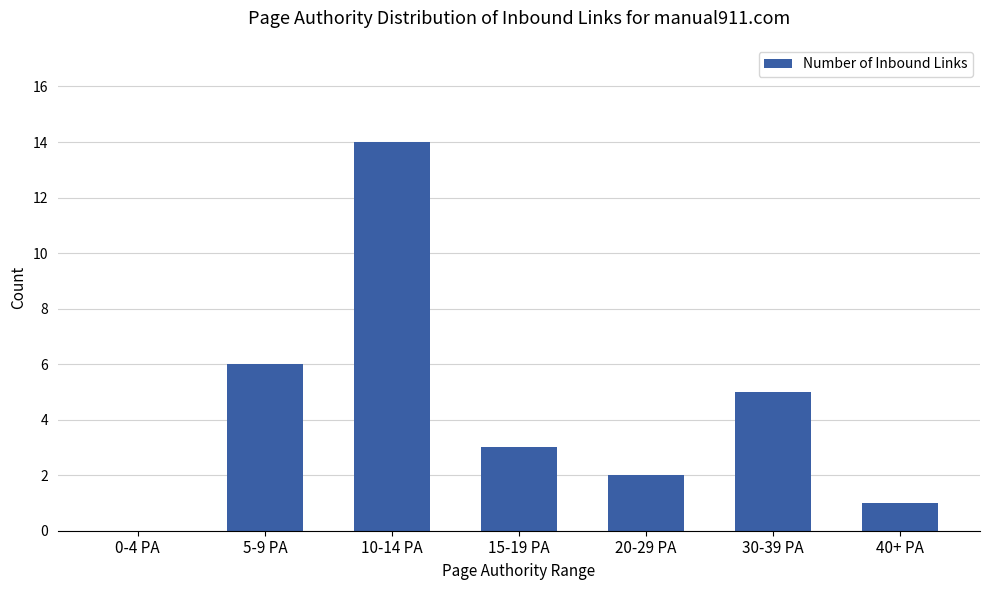

At which label is the value closest to 7?

5-9 PA